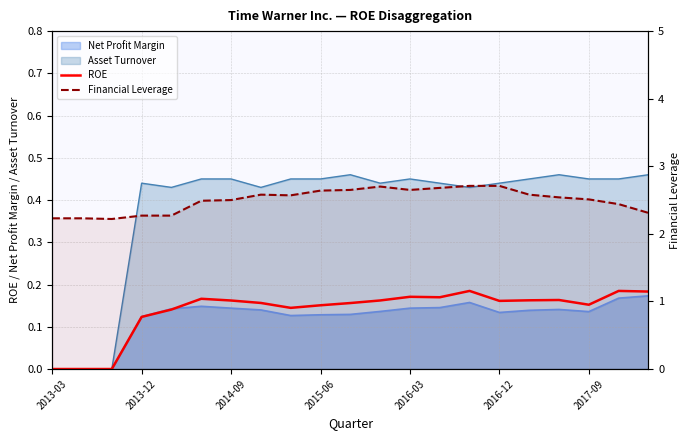

What is the maximum value for ROE?

0.2